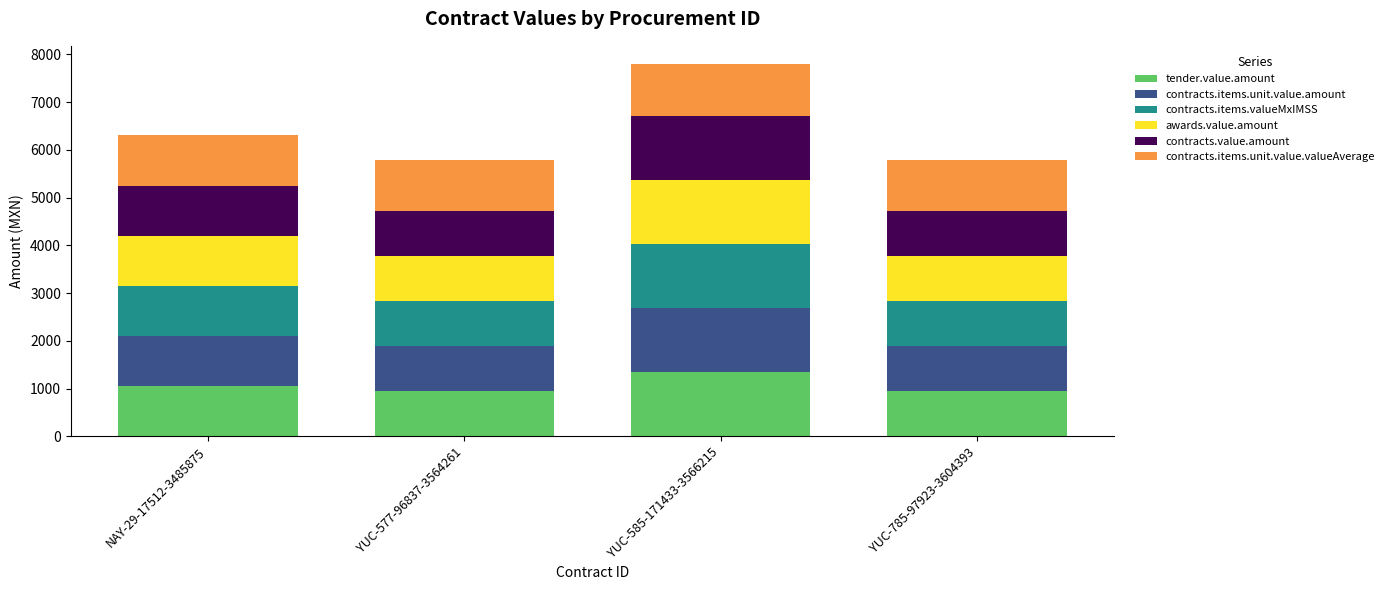

How many data points does each series have?

4